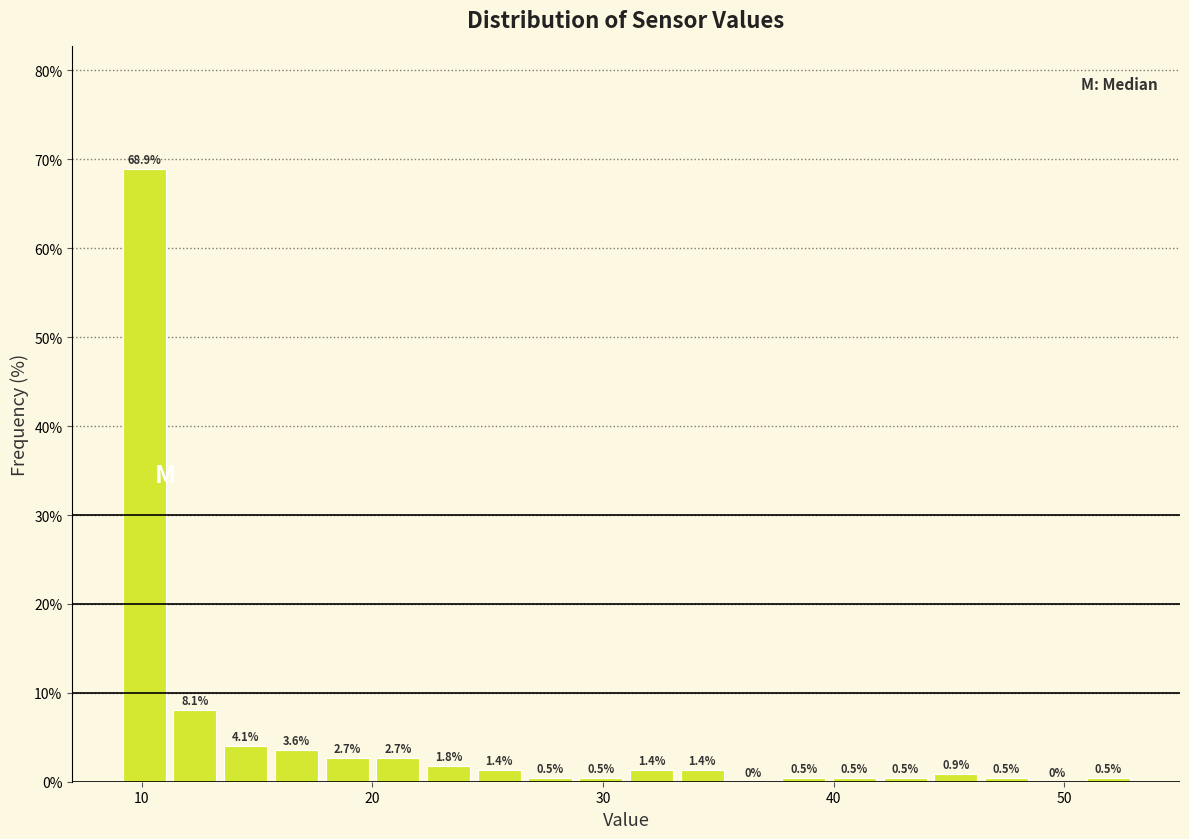

Around what value on the x-axis is the tallest bar? Give the approximate position of its centre, as read against the axis.

10